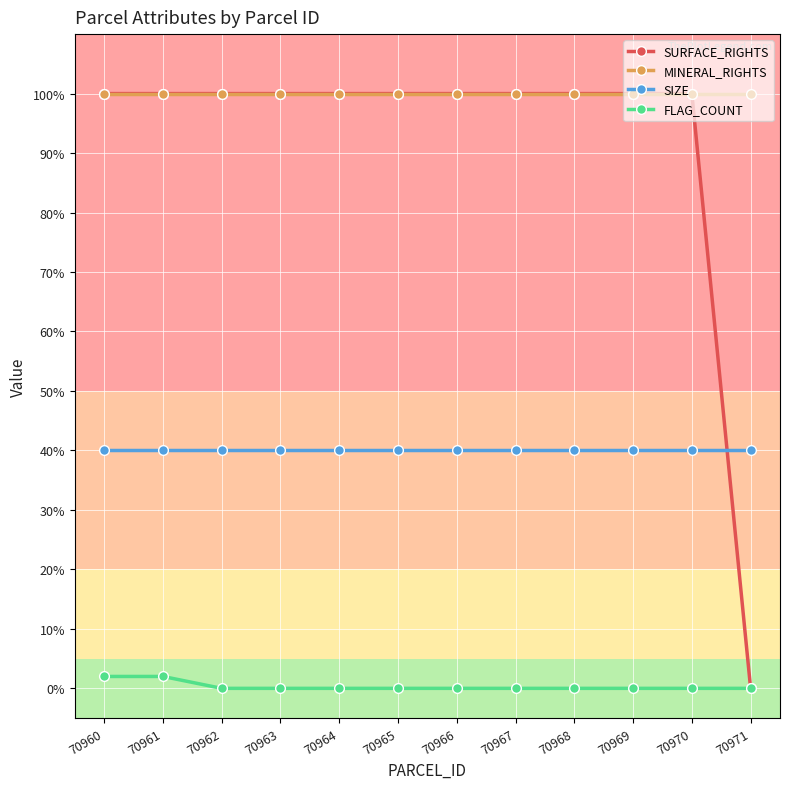

What is the total value across all series at 70963?

240